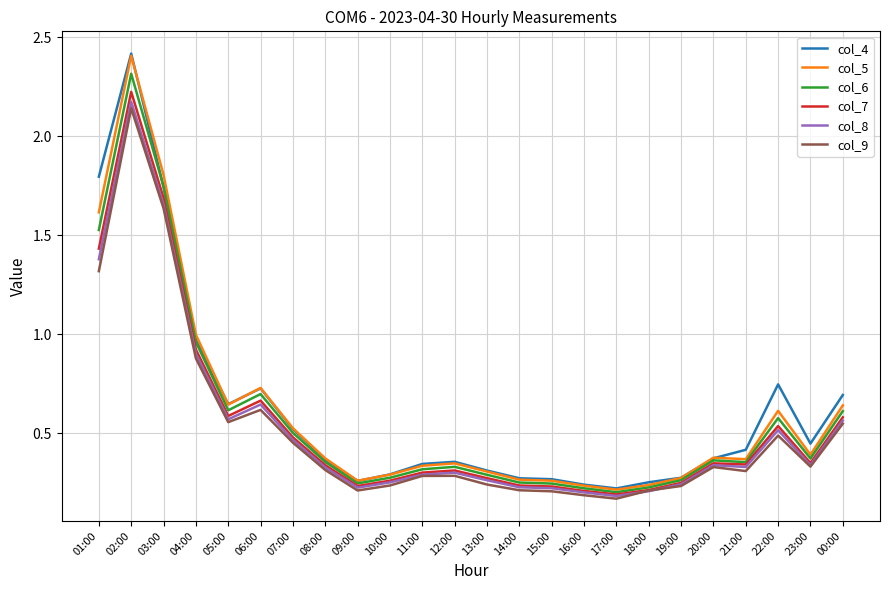

How many lines are shown in the chart?

6